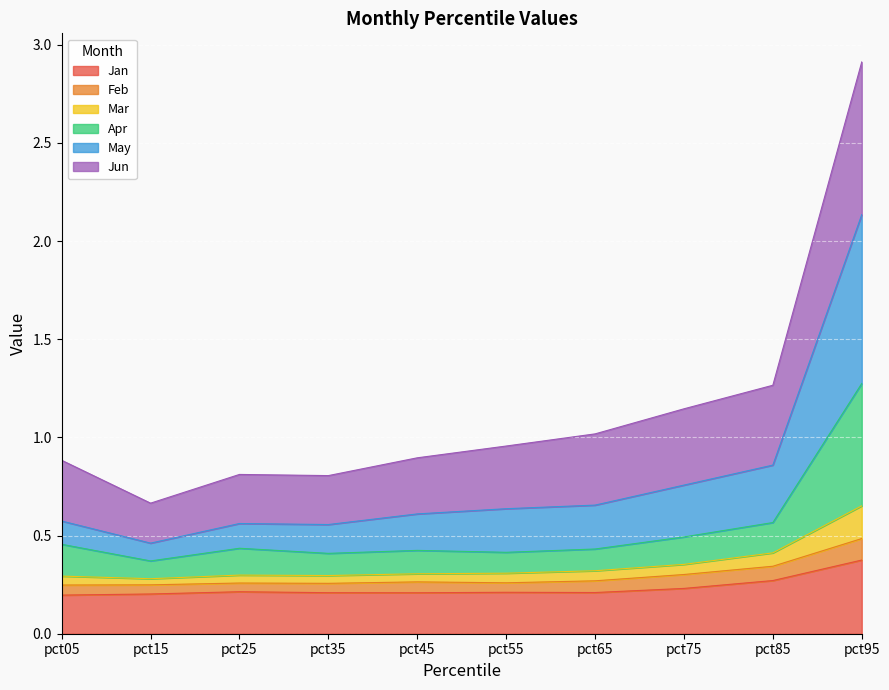

What are all the series names shown in the legend?

Jan, Feb, Mar, Apr, May, Jun